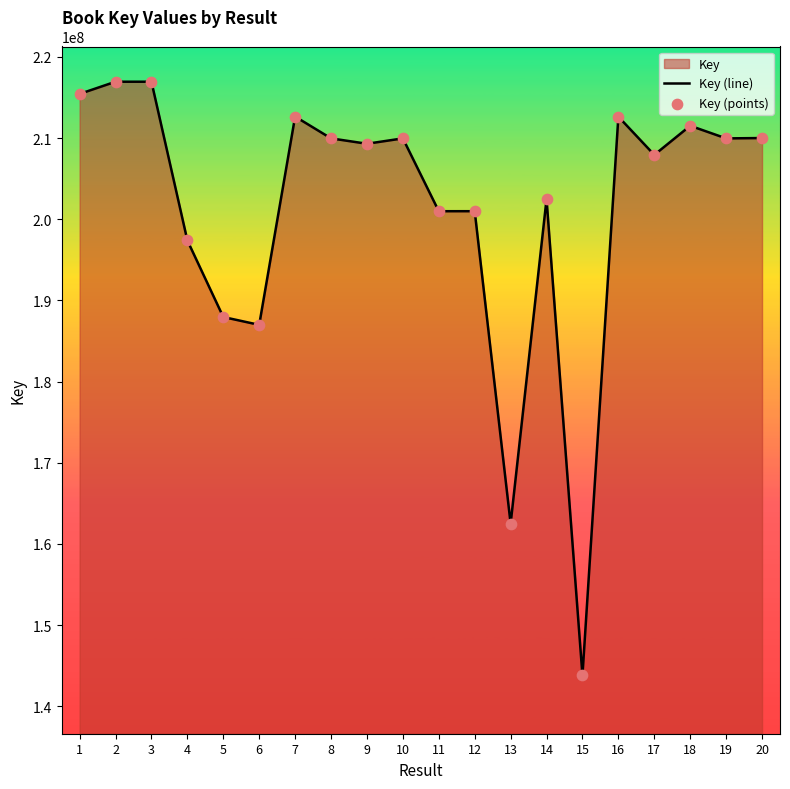

What is the total value across all series at 1?

430883866